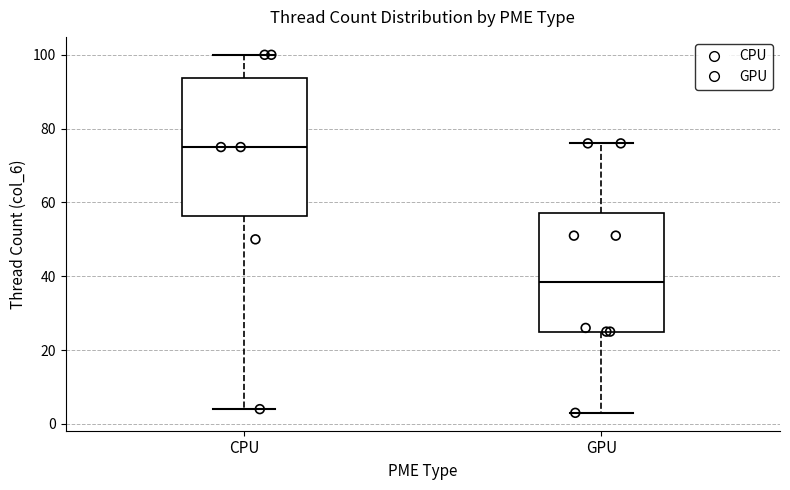

Which box's median line is the highest?

CPU